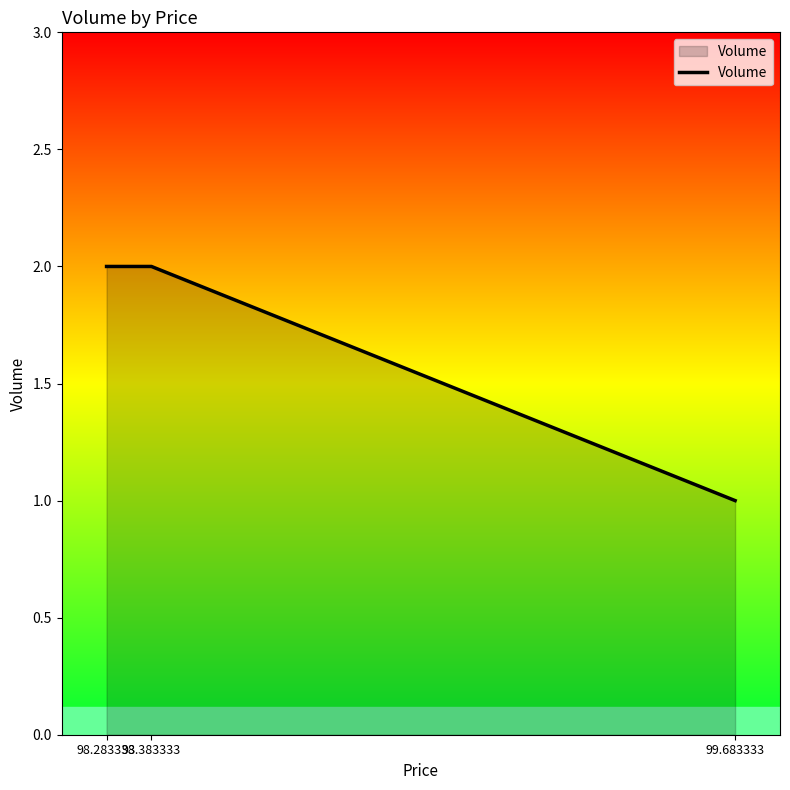

What position from the left is 98.283333?

1